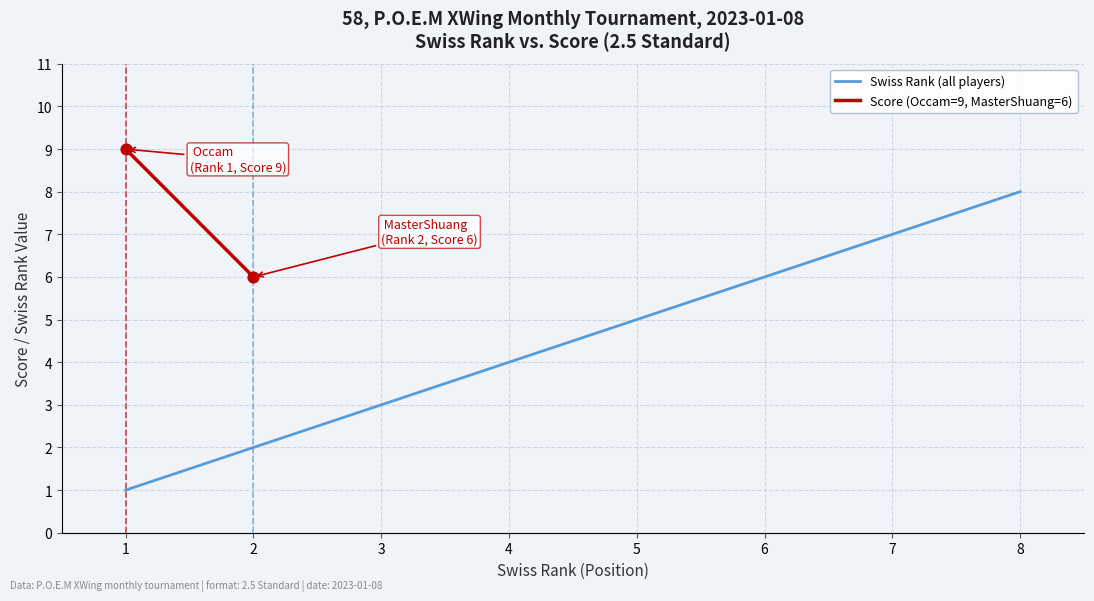

What is the change in value from 2 to 8?

+6